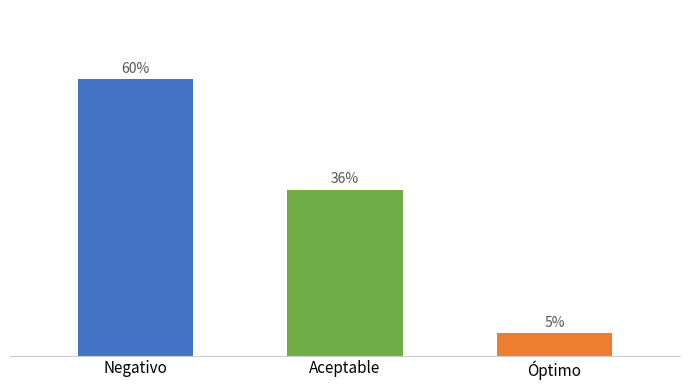

What position from the right is Negativo?

3